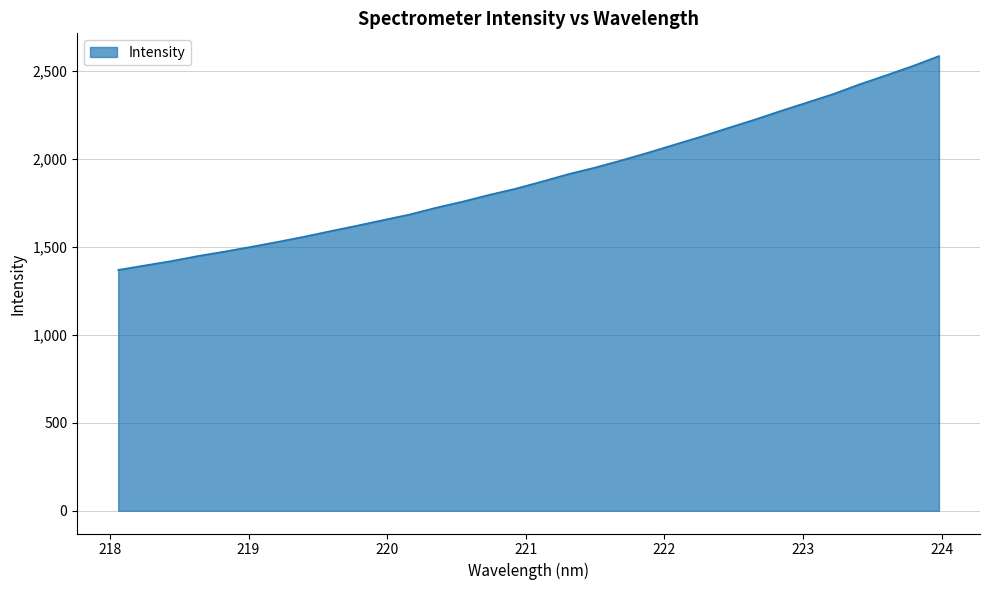

Does the chart have visible grid lines?

Yes